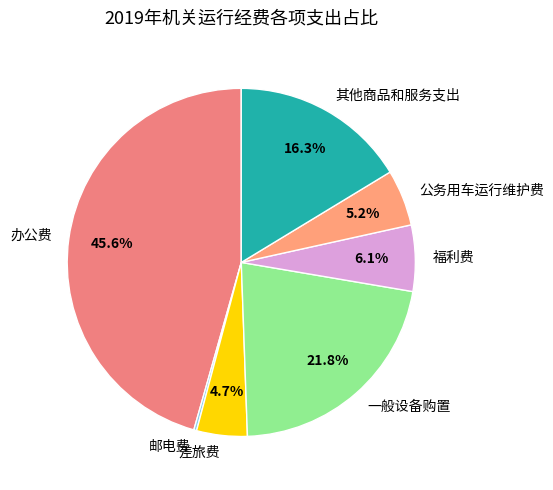

Which category has the biggest portion of the pie?

办公费